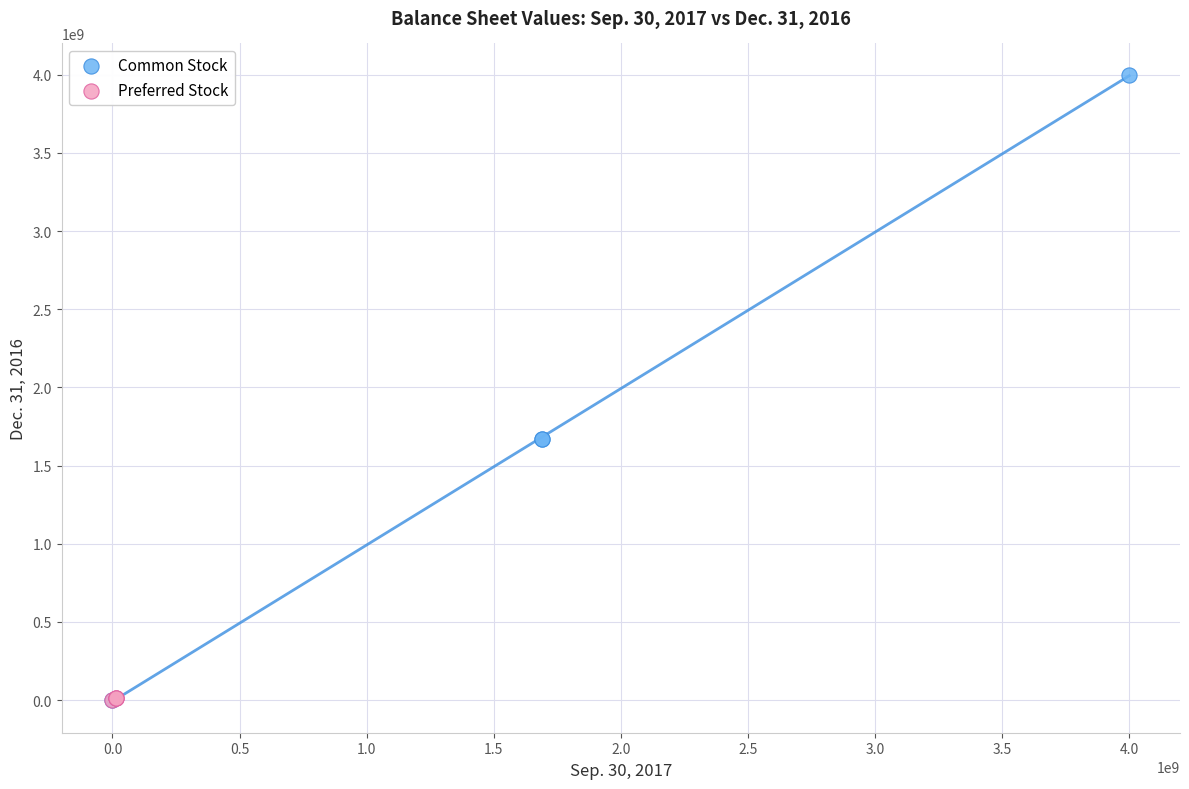

Which series reaches the maximum Y coordinate?

Common Stock